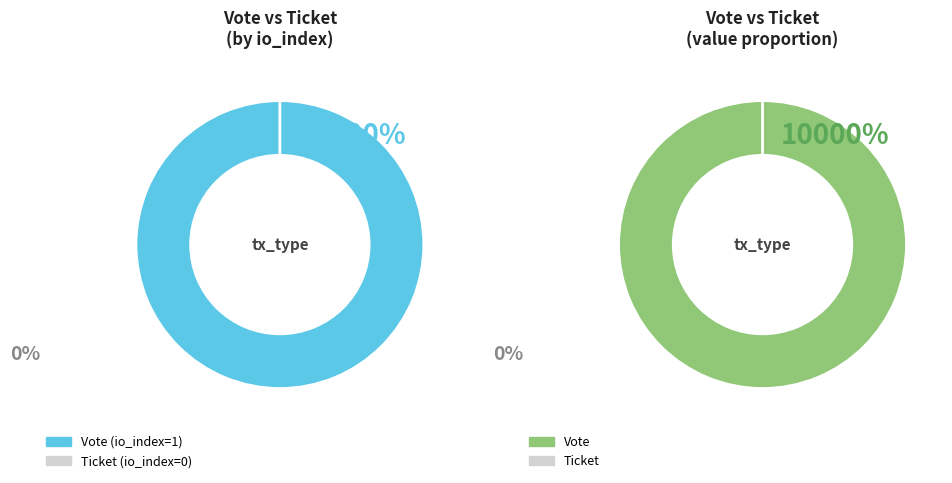

Is there any slice that represents more than half of the pie?

Yes